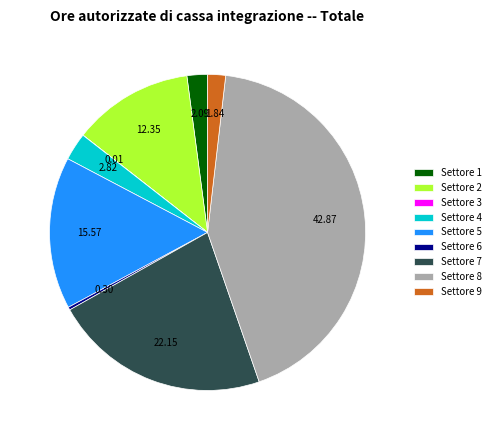

Is the sum of Settore 1 and Settore 5 greater than half?

No